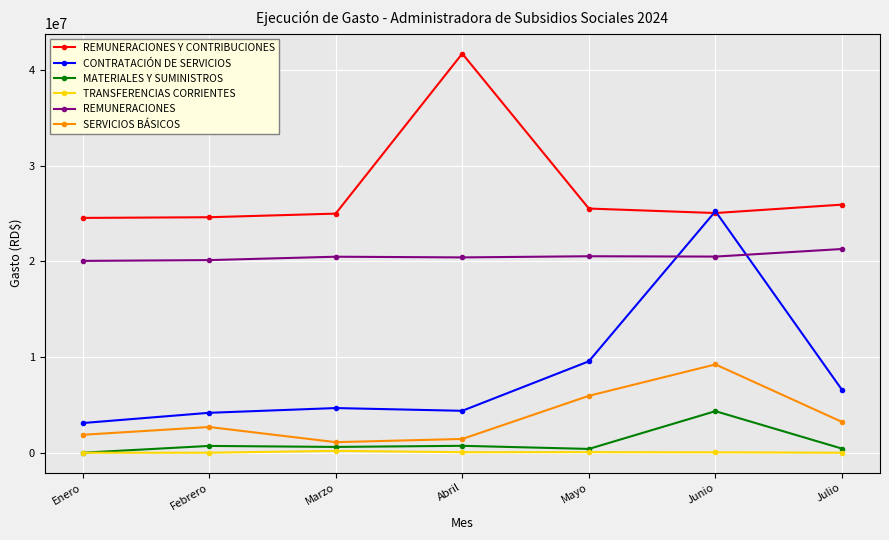

In CONTRATACIÓN DE SERVICIOS, how many points are higher than both neighbors (excluding endpoints)?

2